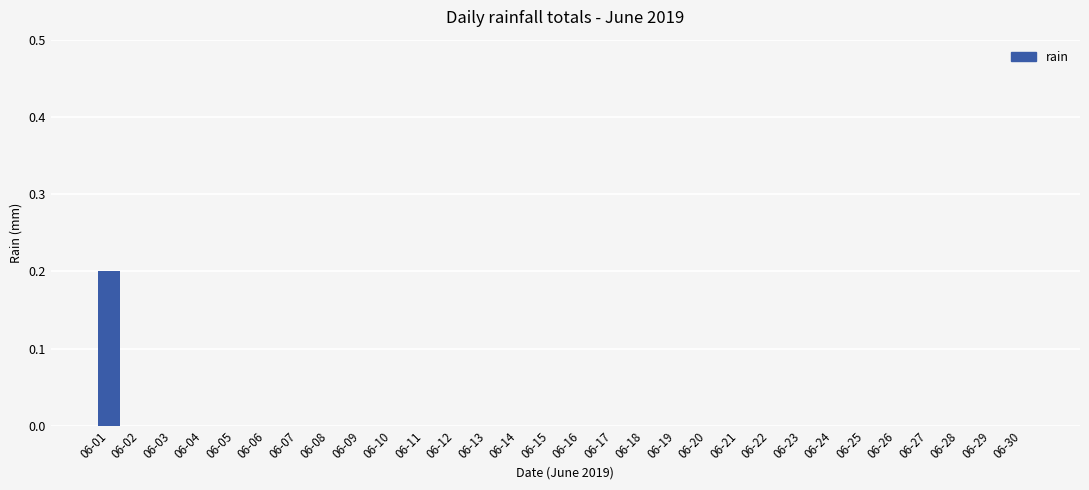

Which category has the highest value across all series?

06-01